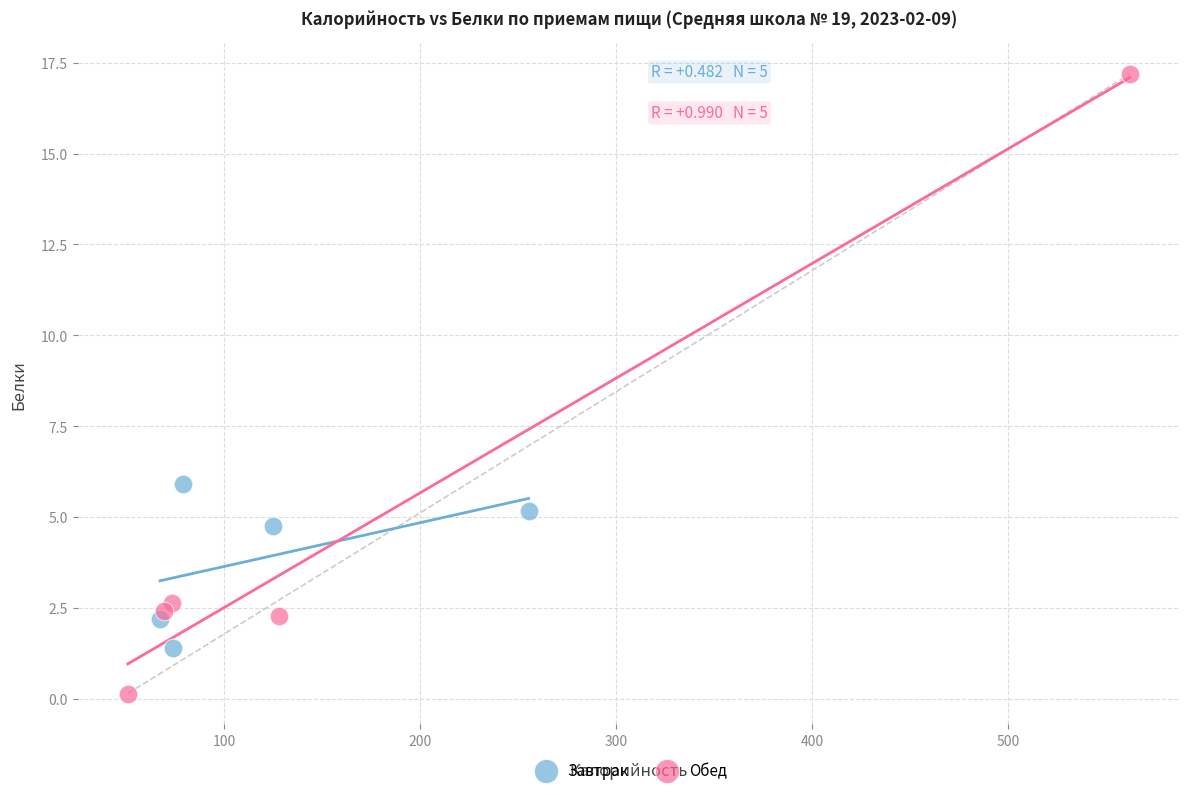

Which series has the widest spread of Y values?

Обед